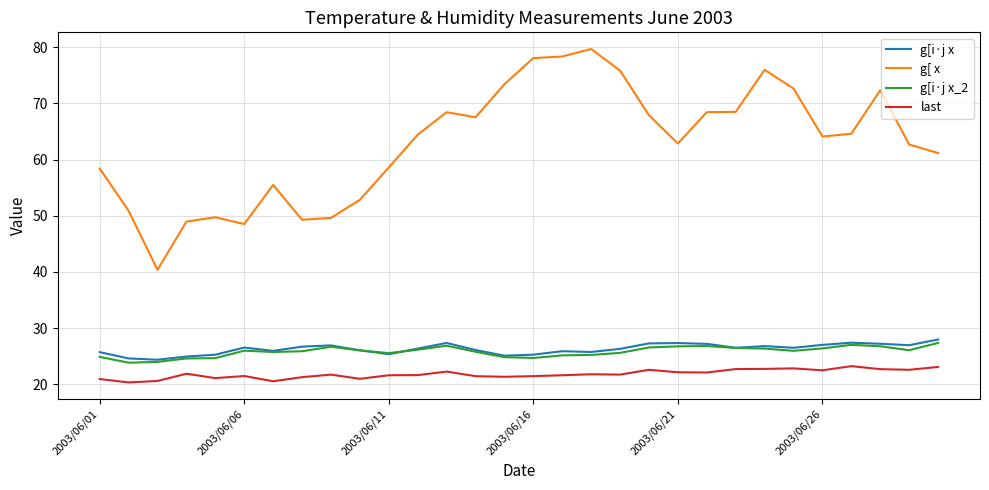

What is the difference between the second highest and second lowest values in the g[ x series?

29.8